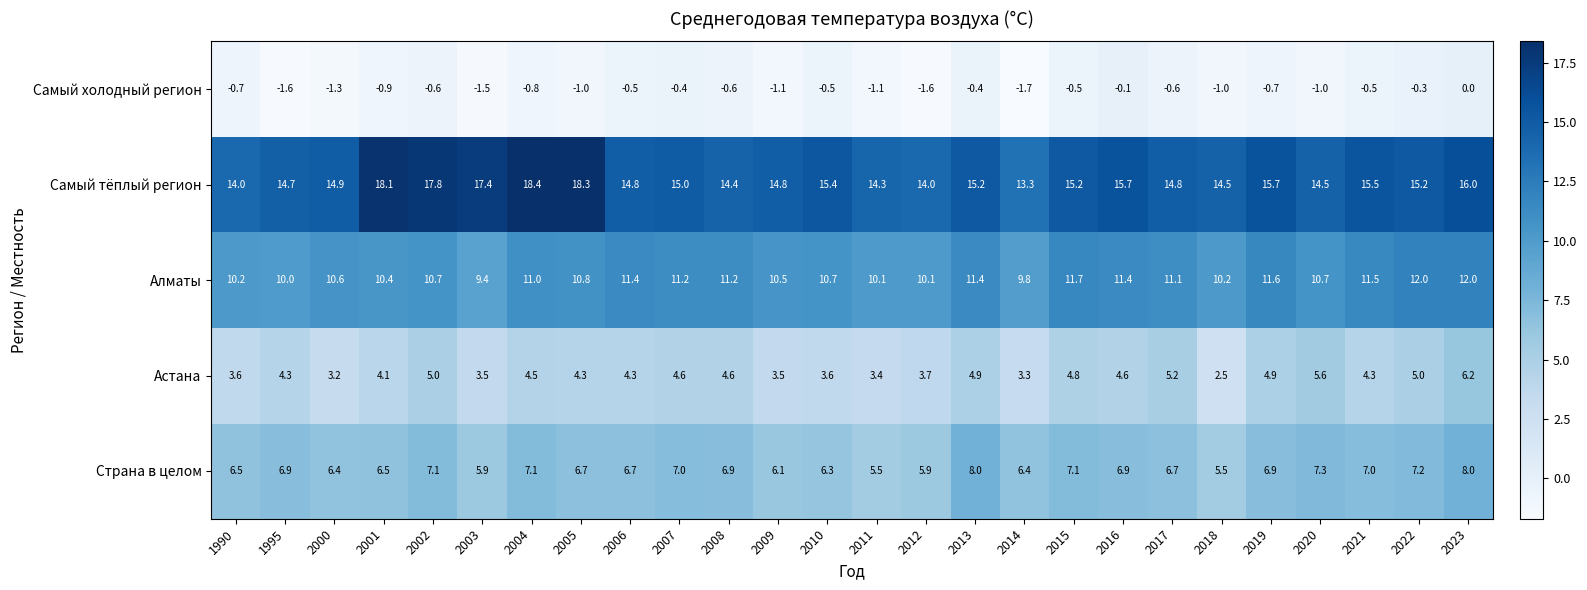

At which label does Страна в целом first exceed 6?

1990